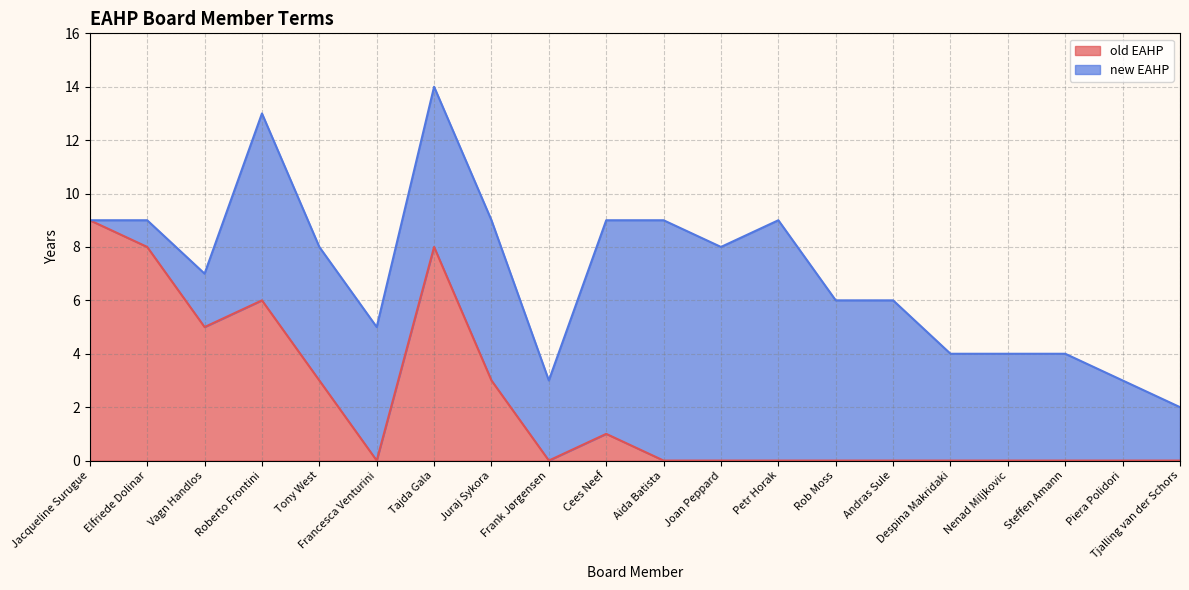

What is the maximum value for old EAHP?

9